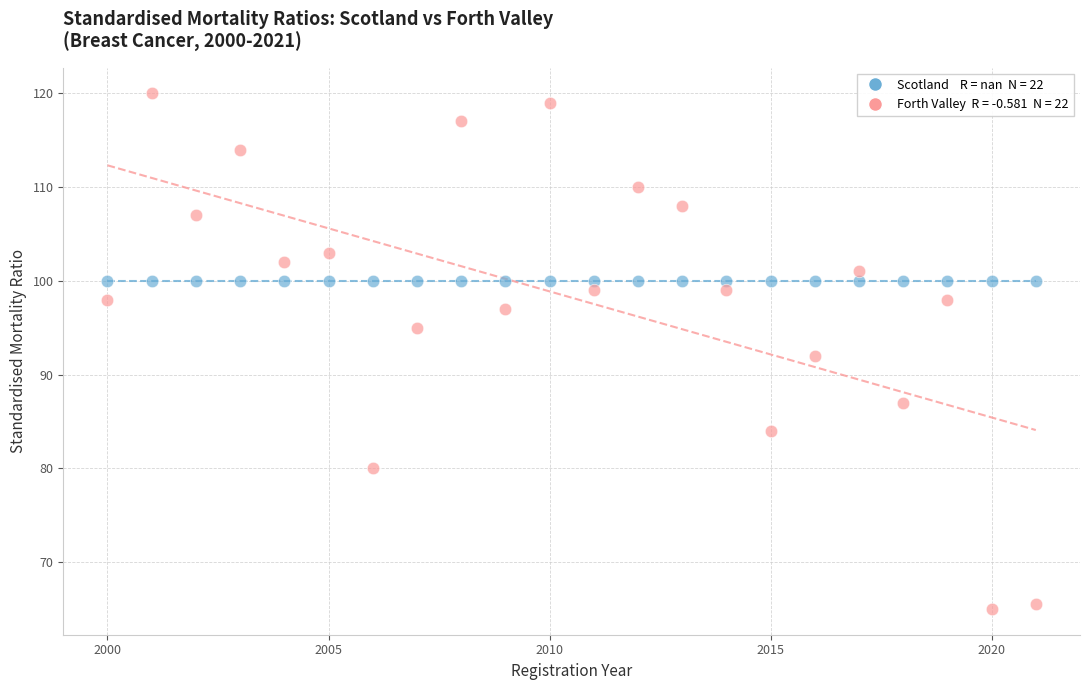

Count the number of points in this scatter plot.

44